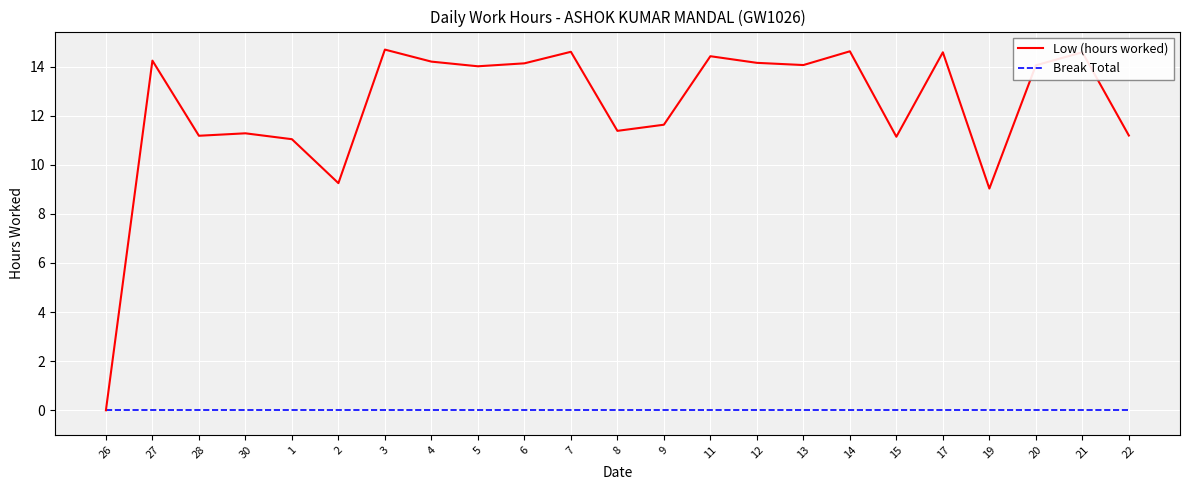

What are all the series names shown in the legend?

Low (hours worked), Break Total